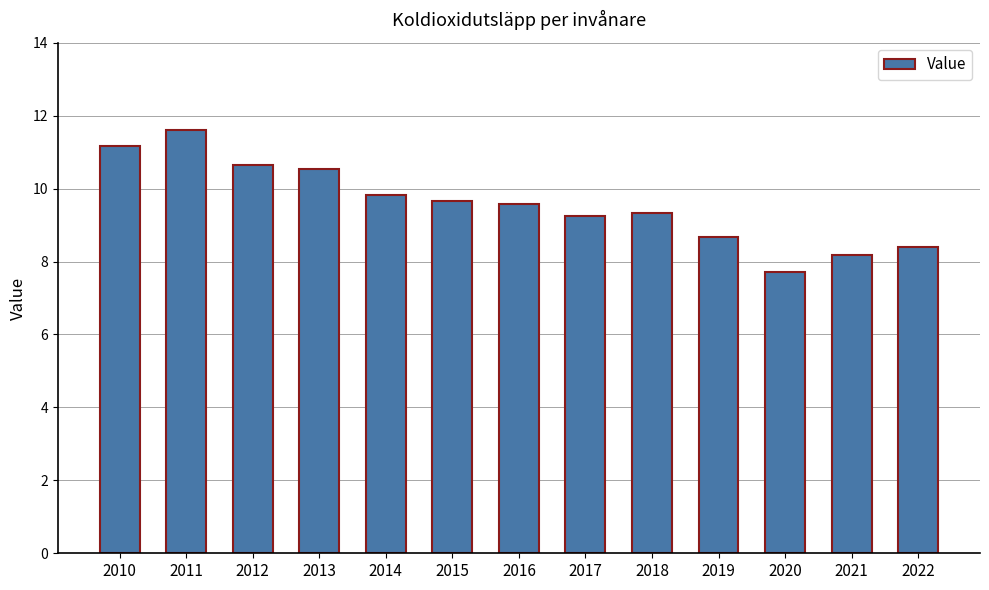

Which category has the lowest value across all series?

2020